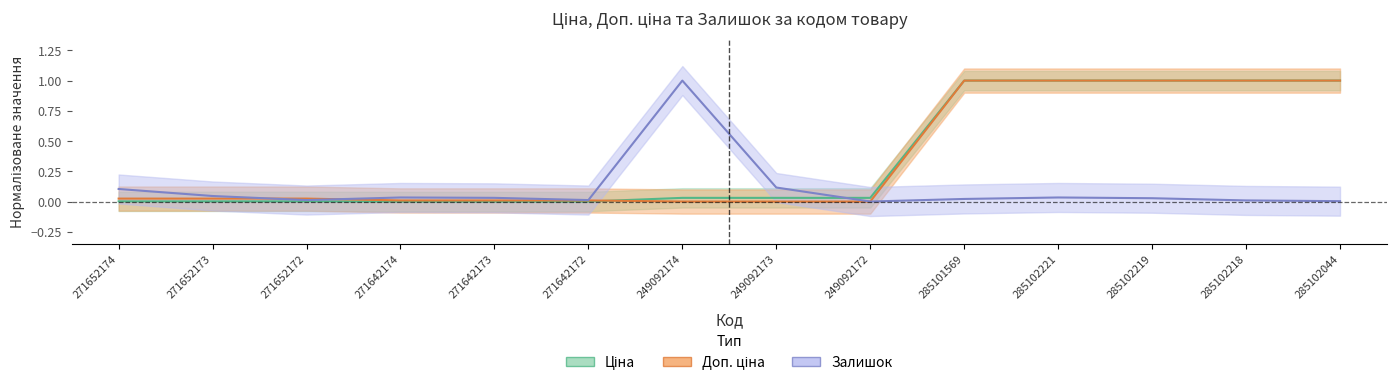

Reading left to right, what are all the values shown in this chart?

Ціна: 271652174=0.0	271652173=0.0	271652172=0.0	271642174=0.0	271642173=0.0	271642172=0.0	249092174=0.0	249092173=0.0	249092172=0.0	285101569=1.0	285102221=1.0	285102219=1.0	285102218=1.0	285102044=1.0
Доп. ціна: 271652174=0.0	271652173=0.0	271652172=0.0	271642174=0.0	271642173=0.0	271642172=0.0	249092174=0.0	249092173=0.0	249092172=0.0	285101569=1.0	285102221=1.0	285102219=1.0	285102218=1.0	285102044=1.0
Залишок: 271652174=0.1	271652173=0.0	271652172=0.0	271642174=0.0	271642173=0.0	271642172=0.0	249092174=1.0	249092173=0.1	249092172=0.0	285101569=0.0	285102221=0.0	285102219=0.0	285102218=0.0	285102044=0.0